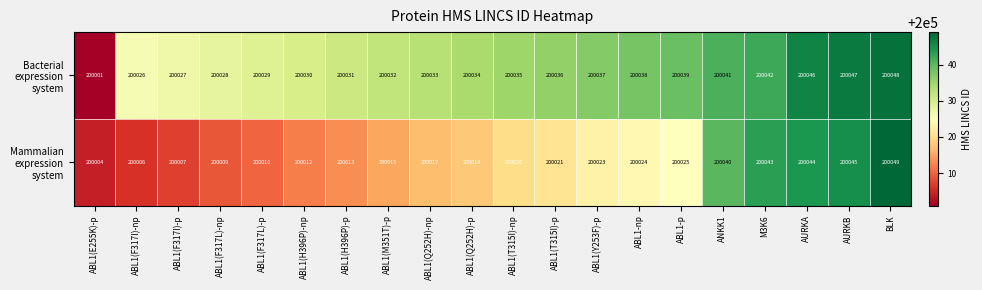

At which category does the chart reach its minimum across all series?

ABL1(E255K)-p